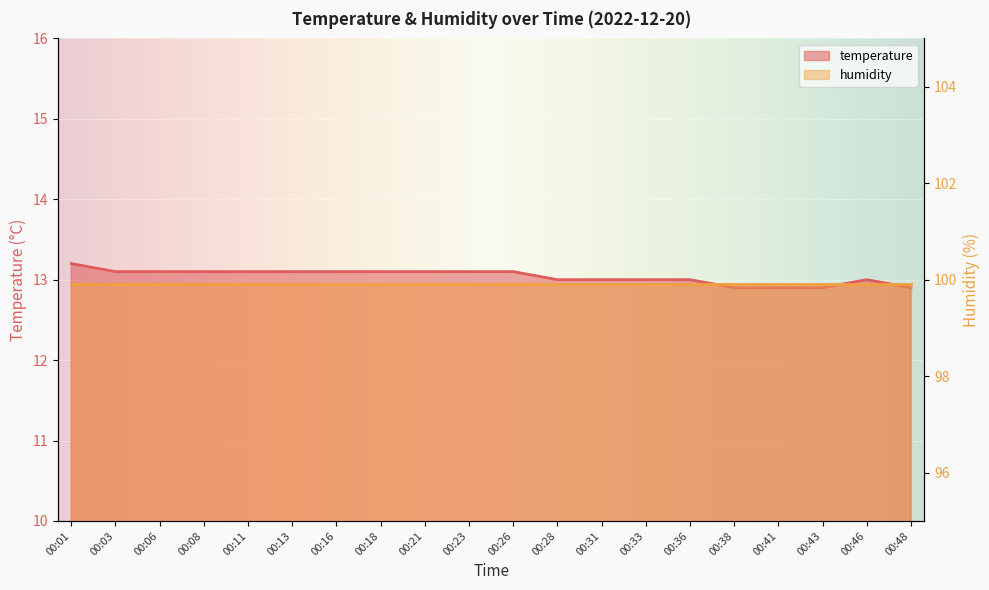

What is the greatest value displayed?

13.2